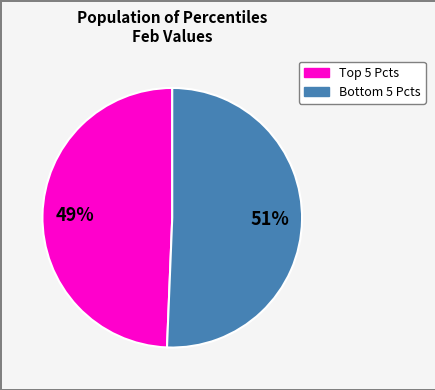

To the nearest percent, what is the average slice percentage?

50%